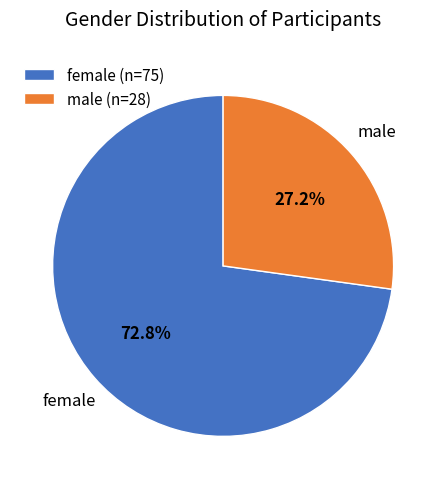

Is it true that male is 19% of the pie?

False